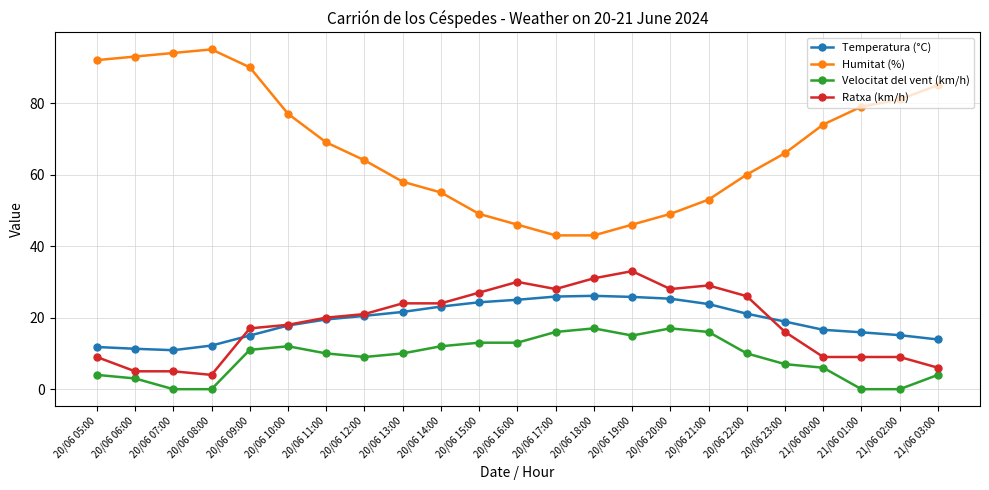

What is the minimum value for Ratxa (km/h)?

4.0